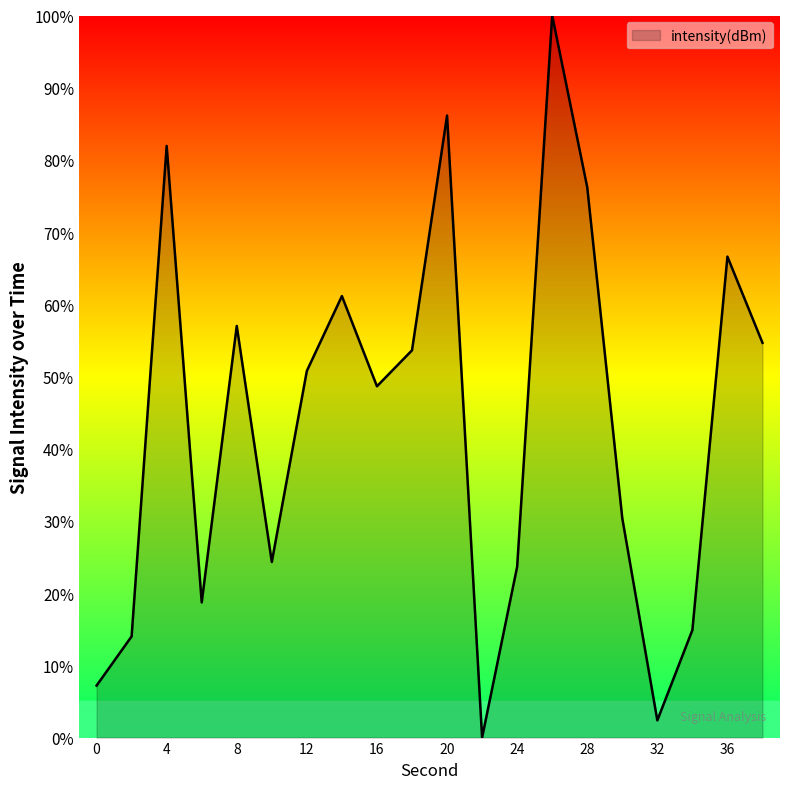

What is the maximum value shown in the chart?

100.0